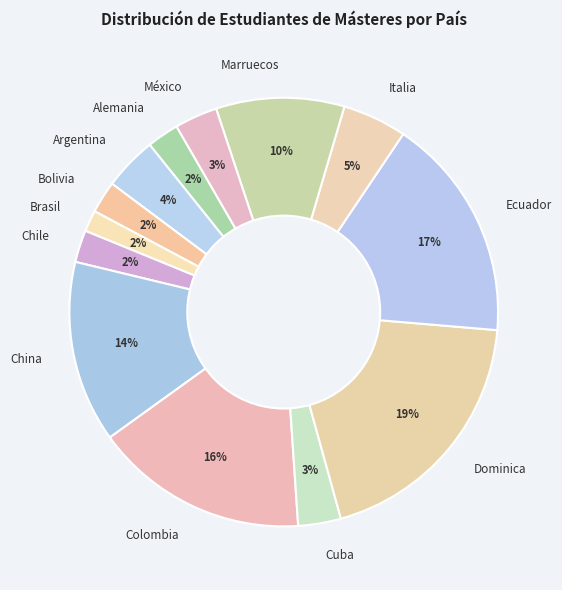

Is it true that Dominica is 19% of the pie?

True